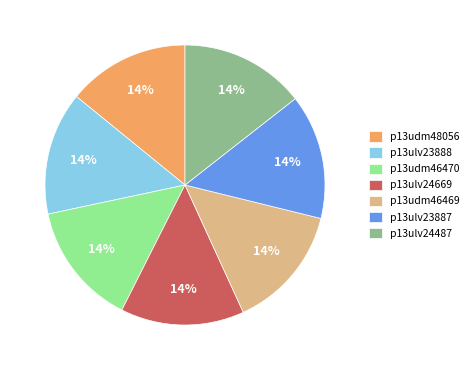

Is there a majority slice in this chart?

No